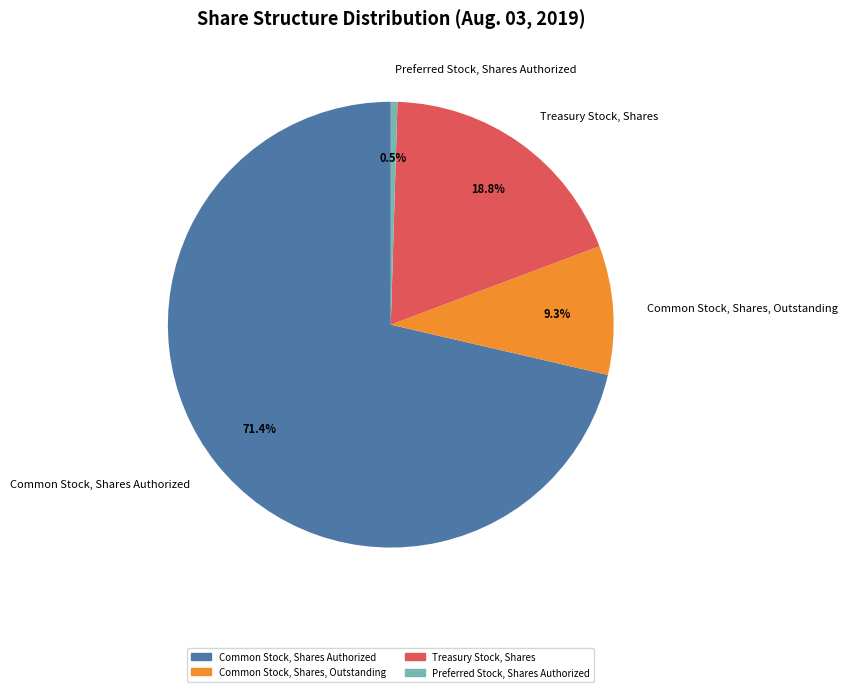

Count the number of slices in the pie.

4